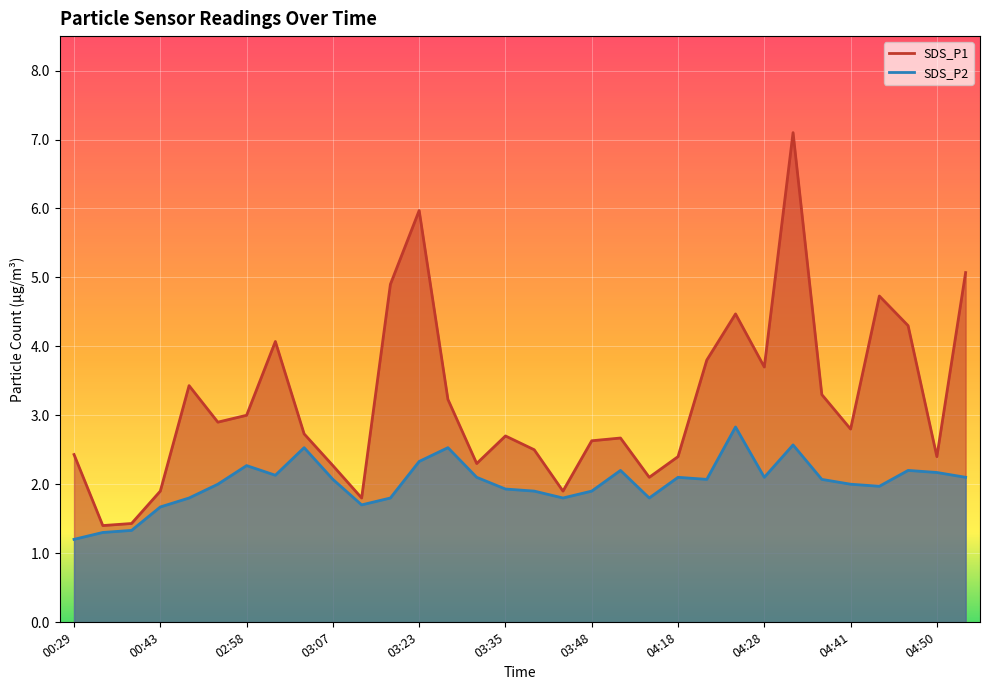

True or false: SDS_P2 and SDS_P1 cross at least once.

False